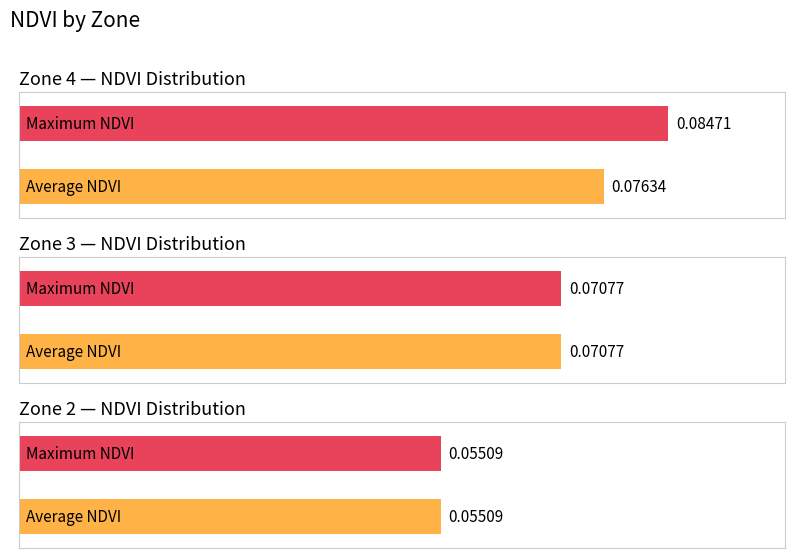

Where is Max NDVI nearest to the value 0?

Zone 2